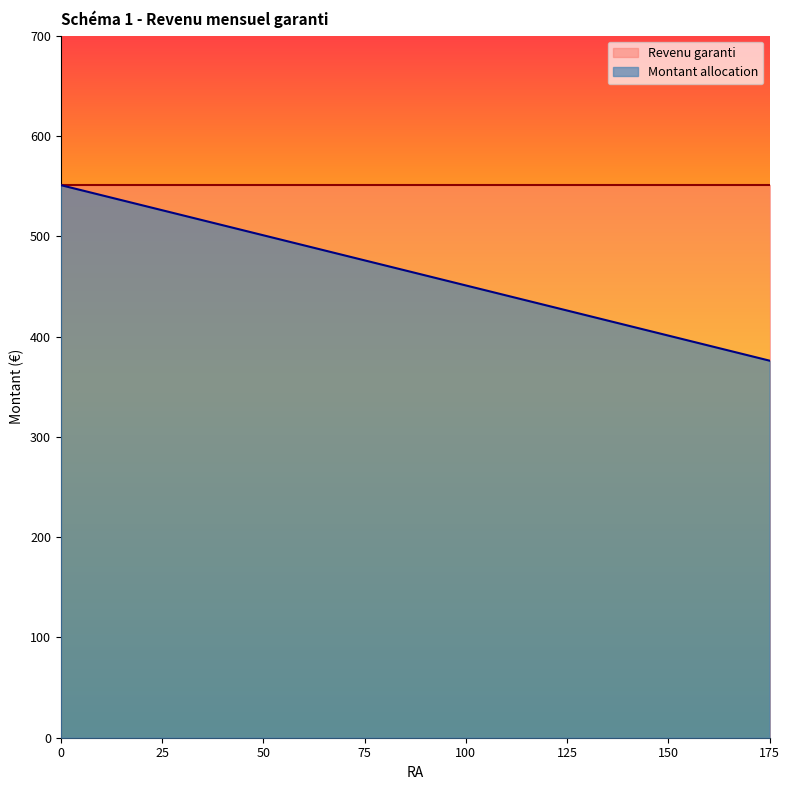

Count the number of data series in this chart.

2